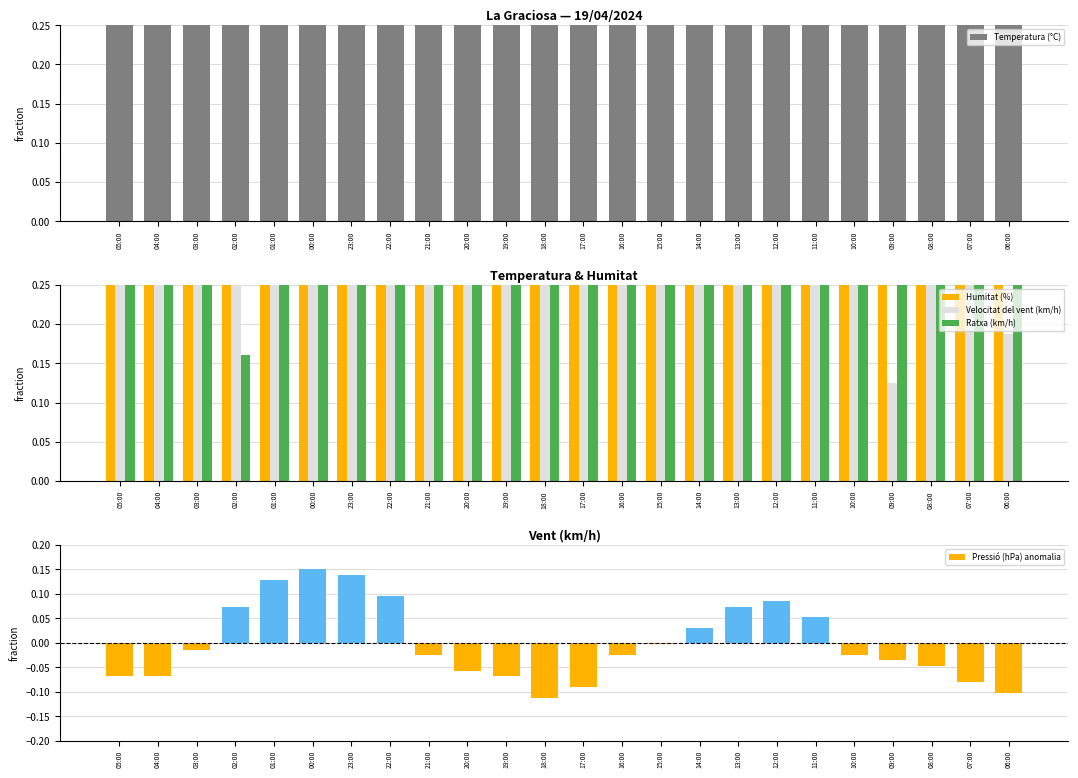

At 23:00, list the series in order from smallest to largest.

Pressió (hPa) anomalia, Ratxa (km/h), Velocitat del vent (km/h), Temperatura (°C), Humitat (%)